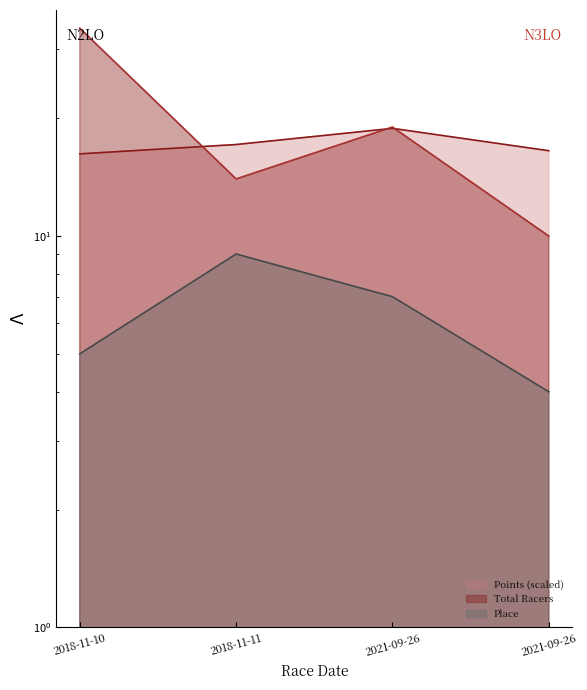

Where does the Points series first go above 17?

2018-11-11